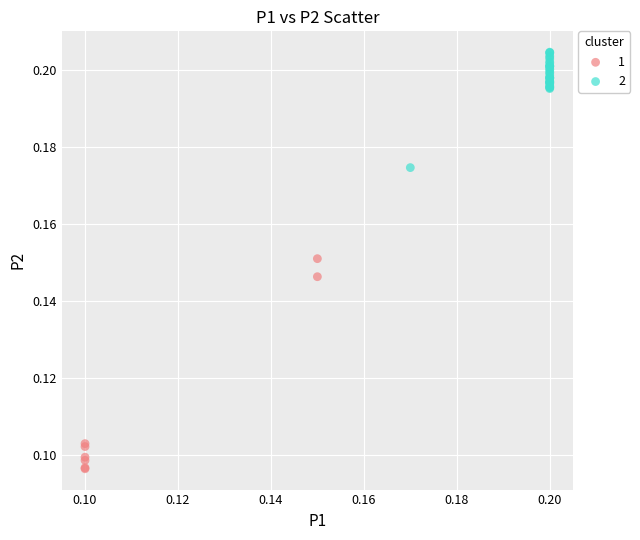

Which series reaches the maximum Y coordinate?

2